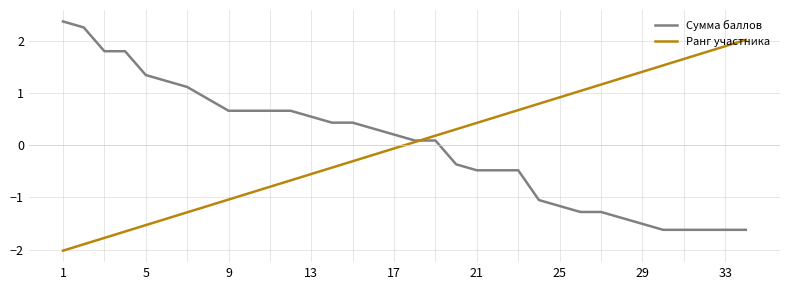

List the series in order of their peak value, lowest first.

Ранг участника, Сумма баллов